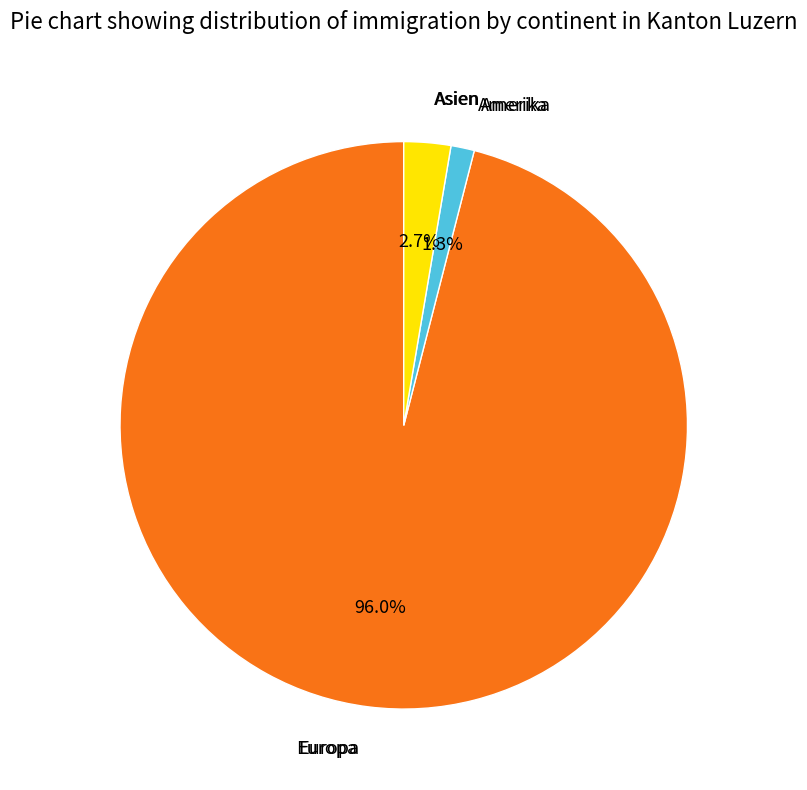

Does any single category account for the majority?

Yes